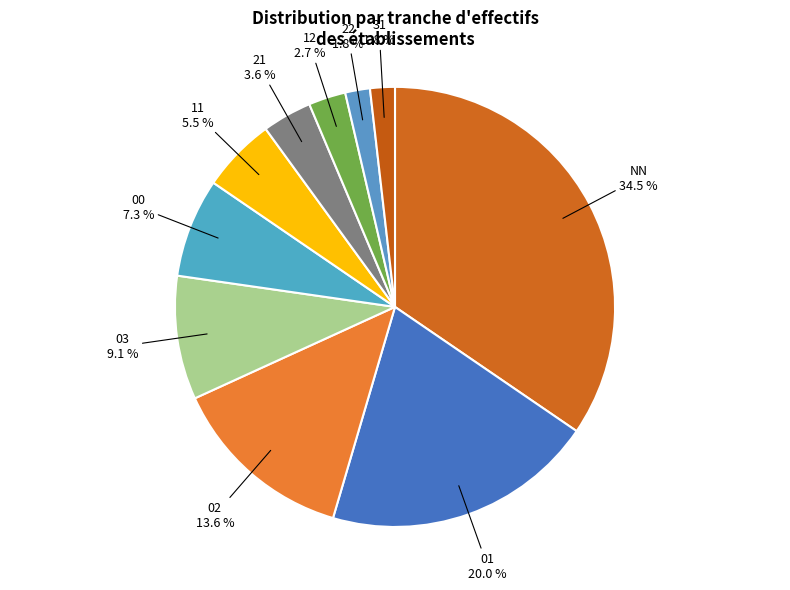

Between 00 and NN, which is larger?

NN